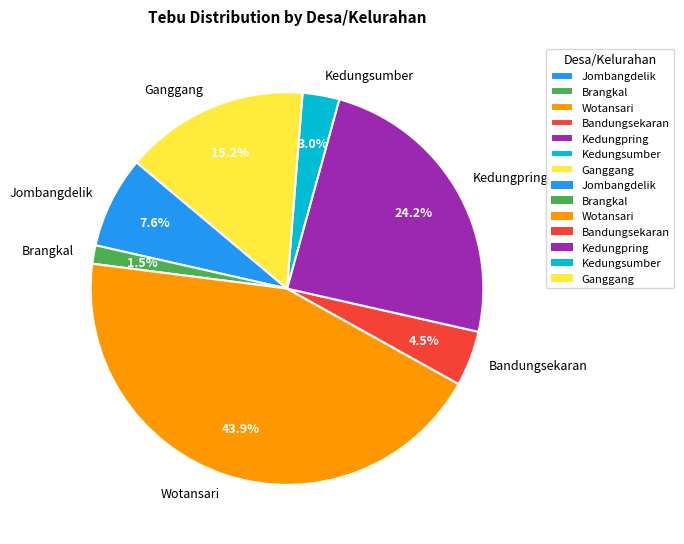

What is the ratio of the value at Brangkal to the value at Bandungsekaran?

0.3